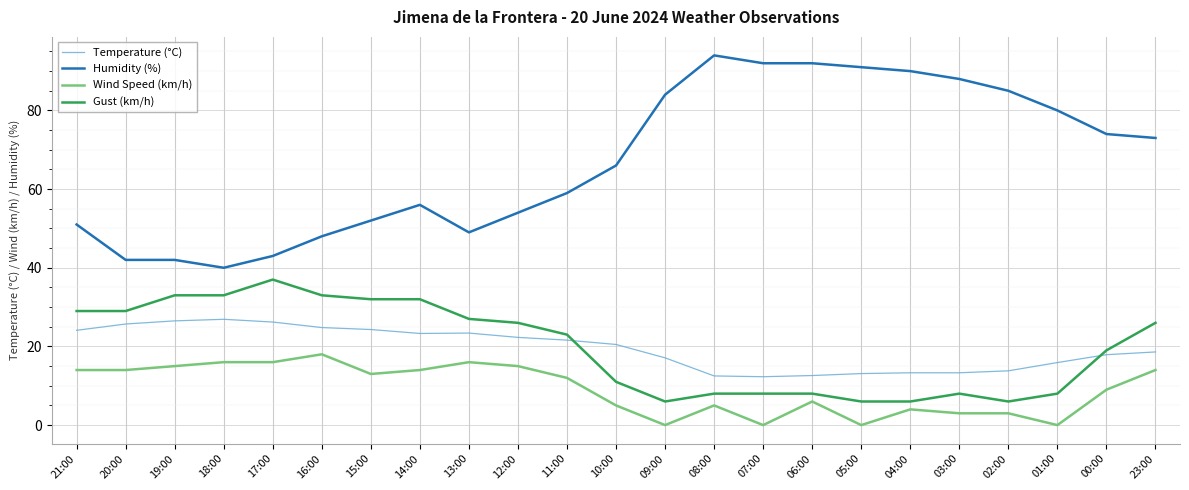

Does the chart have visible grid lines?

Yes